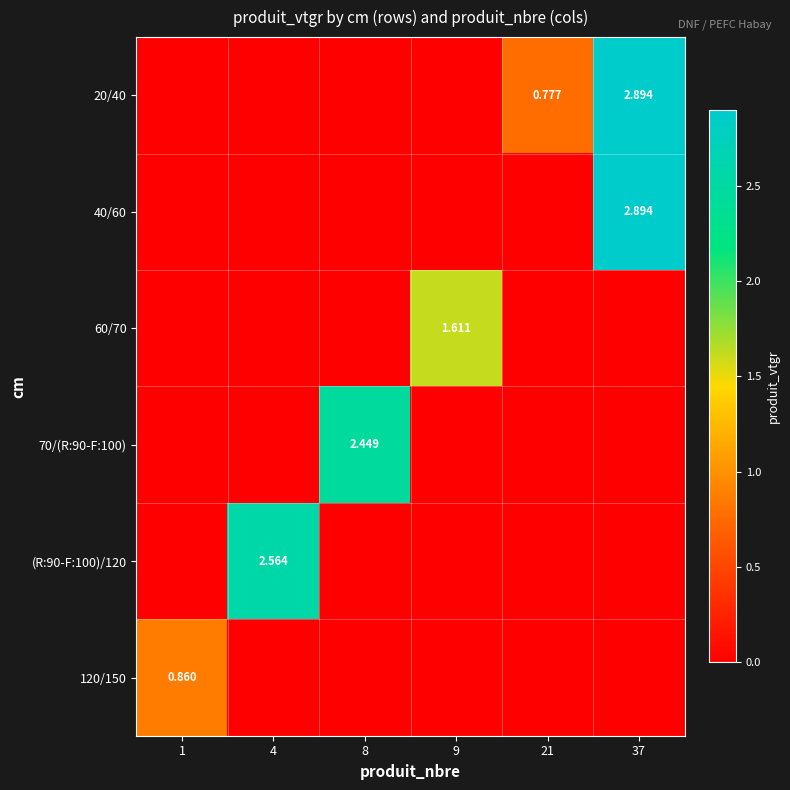

The 20/40 series shows -1.8 at 1. True or false?

False